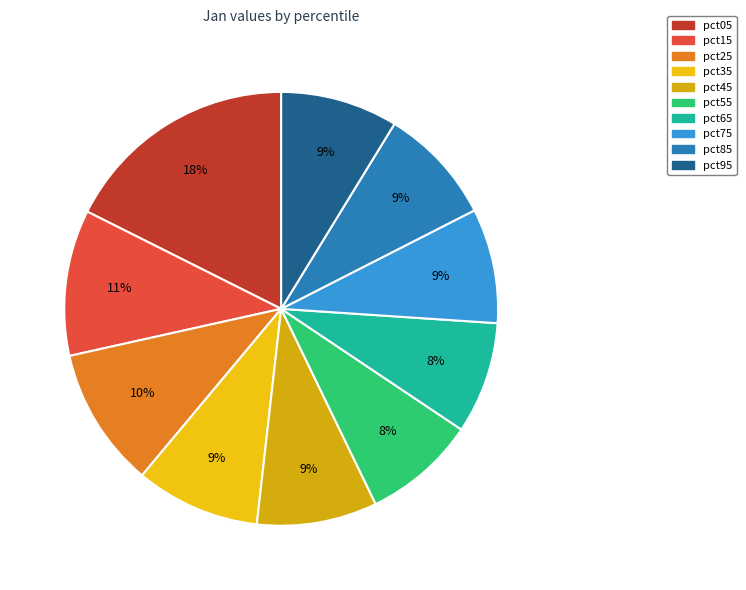

How many slices are in this pie chart?

10